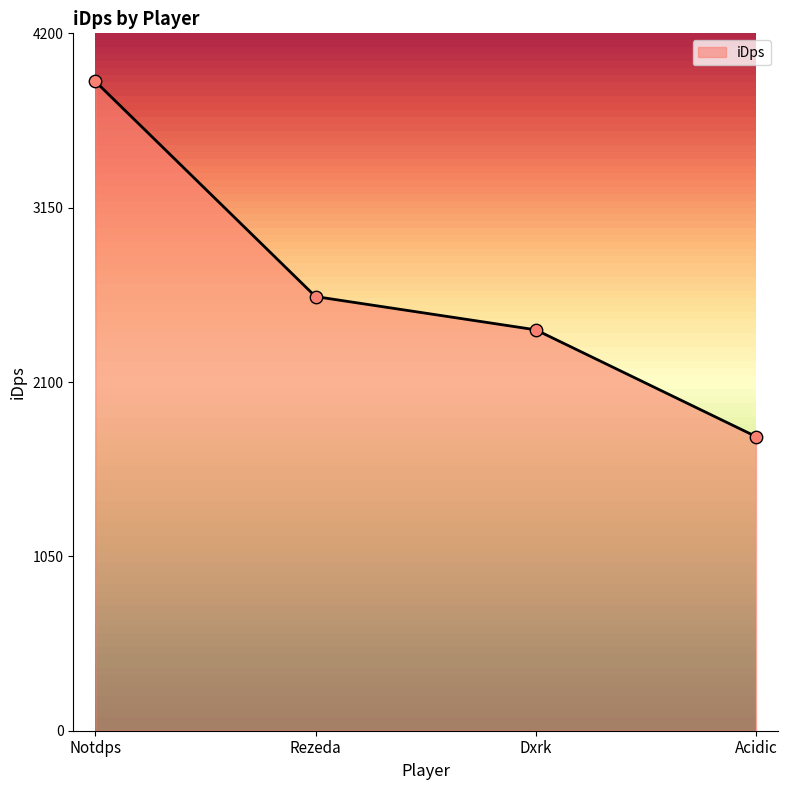

Which has a higher value, Notdps or Dxrk?

Notdps